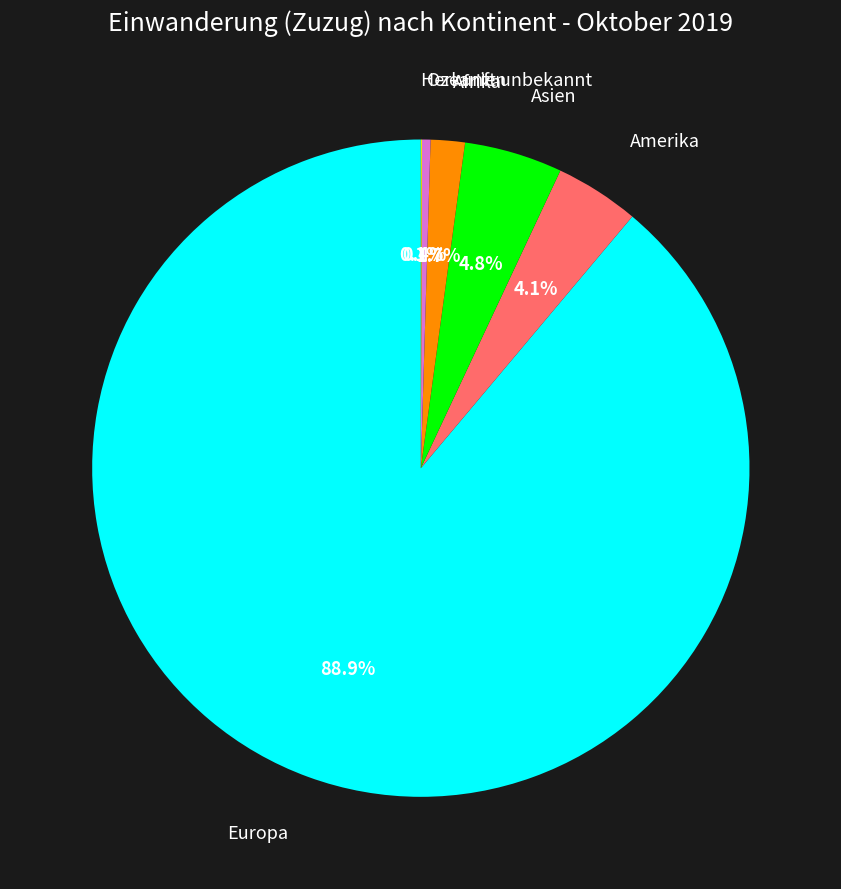

True or false: Ozeanien accounts for 0% of the total.

True